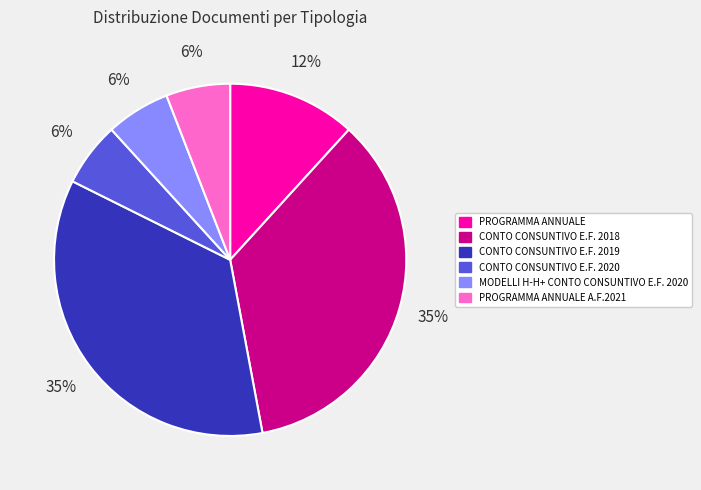

Count the number of slices in the pie.

6